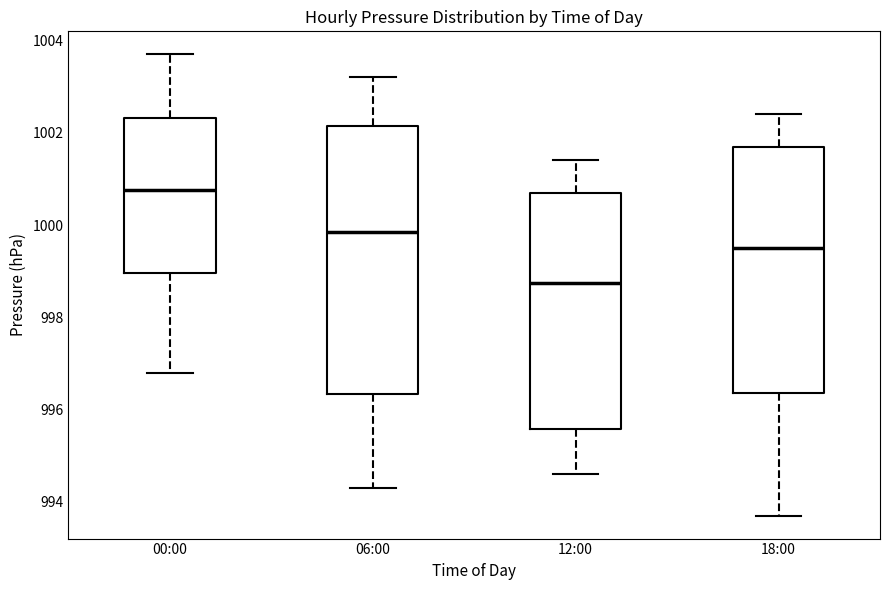

Where does the lower whisker of the box for 18:00 end on the y-axis? The values are not printed on the chart, so give them approximately, as read against the axis.

993.8